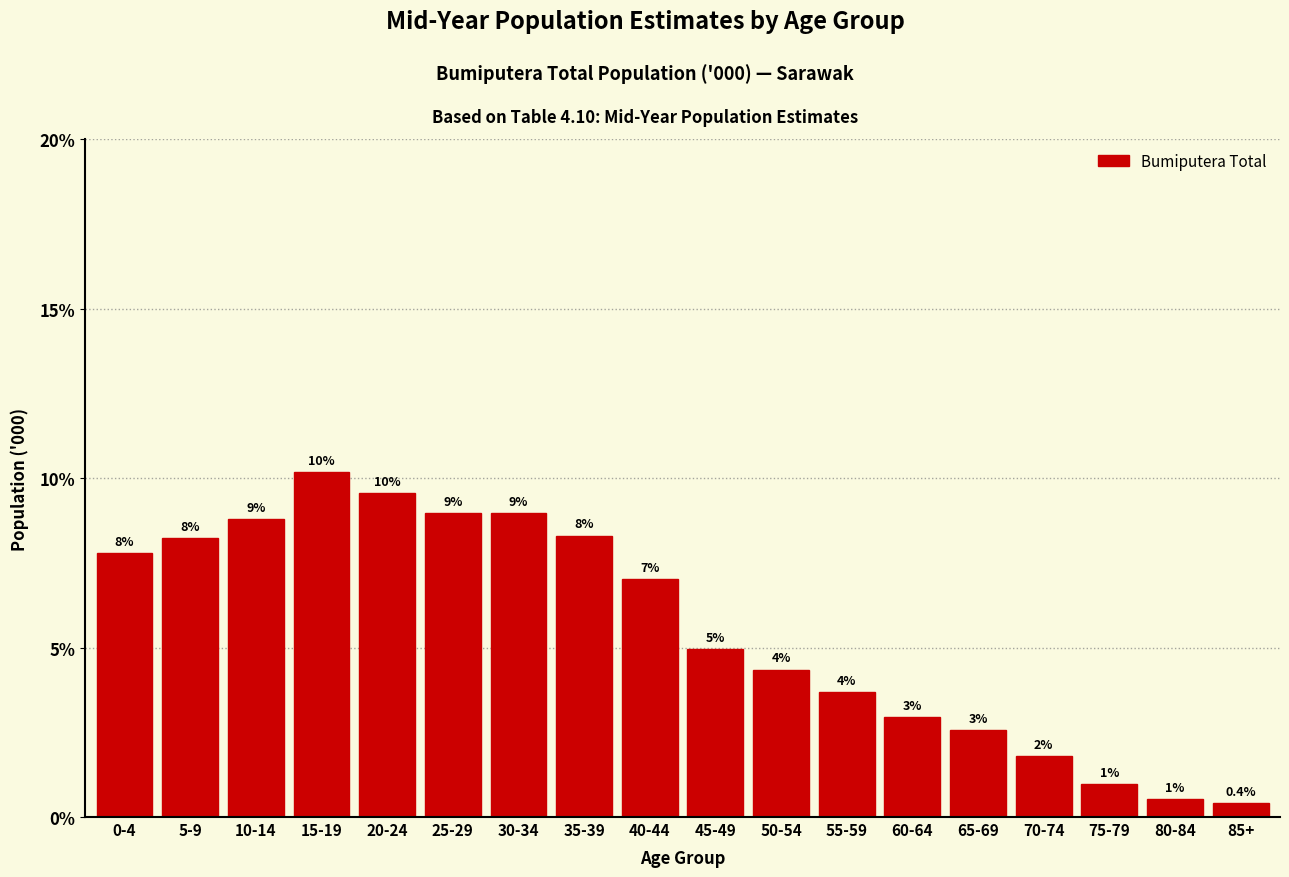

Where is the data nearest to the value 5?

45-49